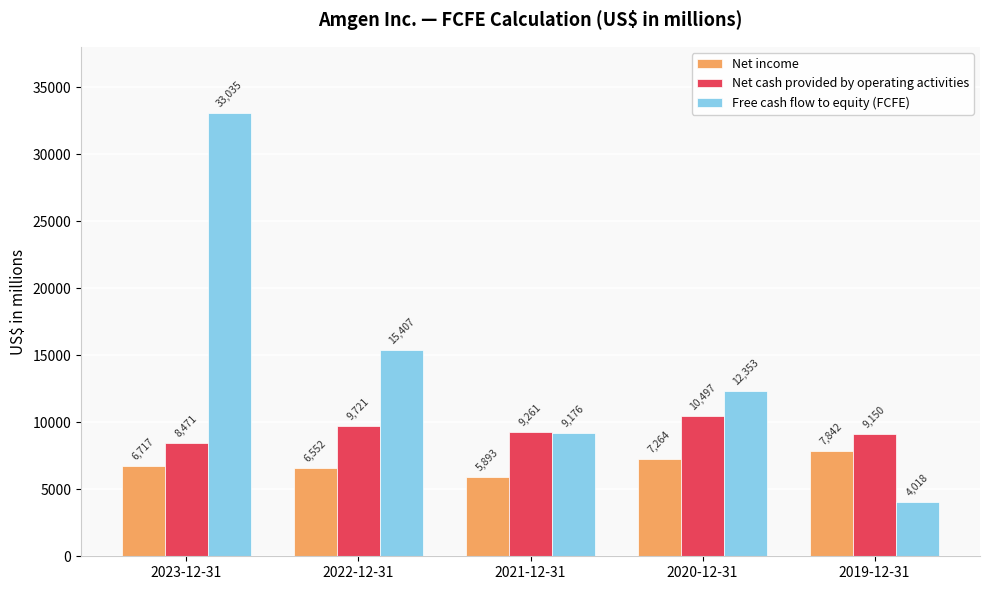

What is the sum of all Net income values?

34268